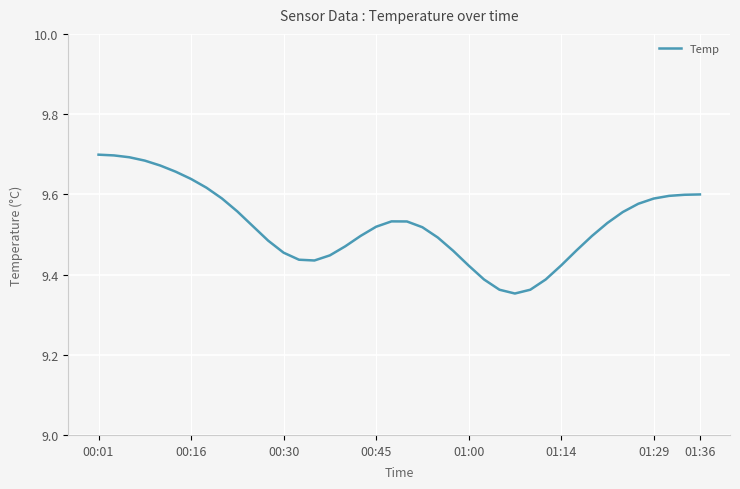

What is the difference between the maximum and minimum values?

0.3